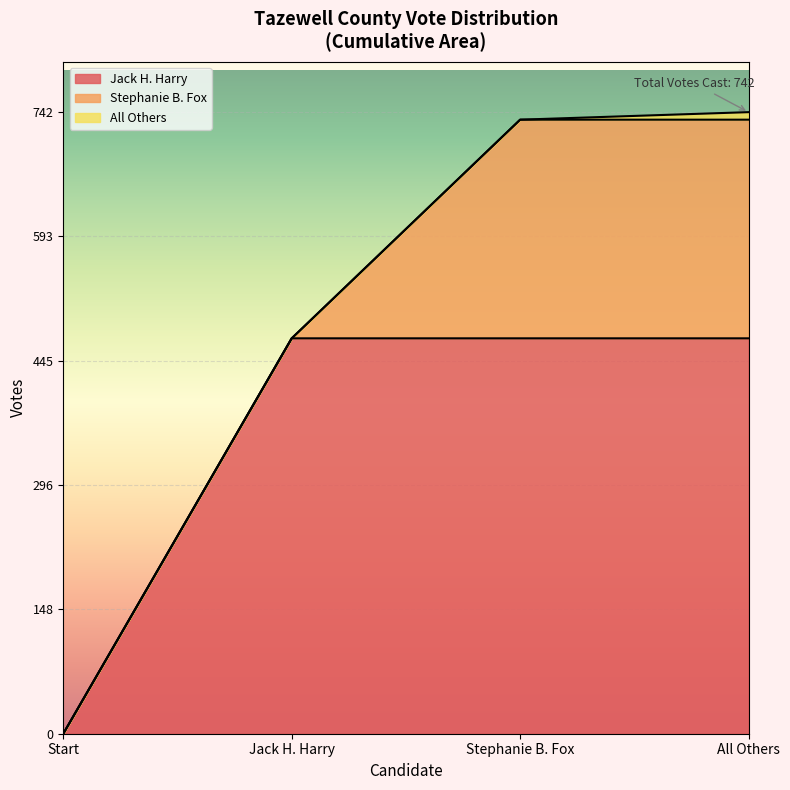

The value of Jack H. Harry at Start is 0. True or false?

True